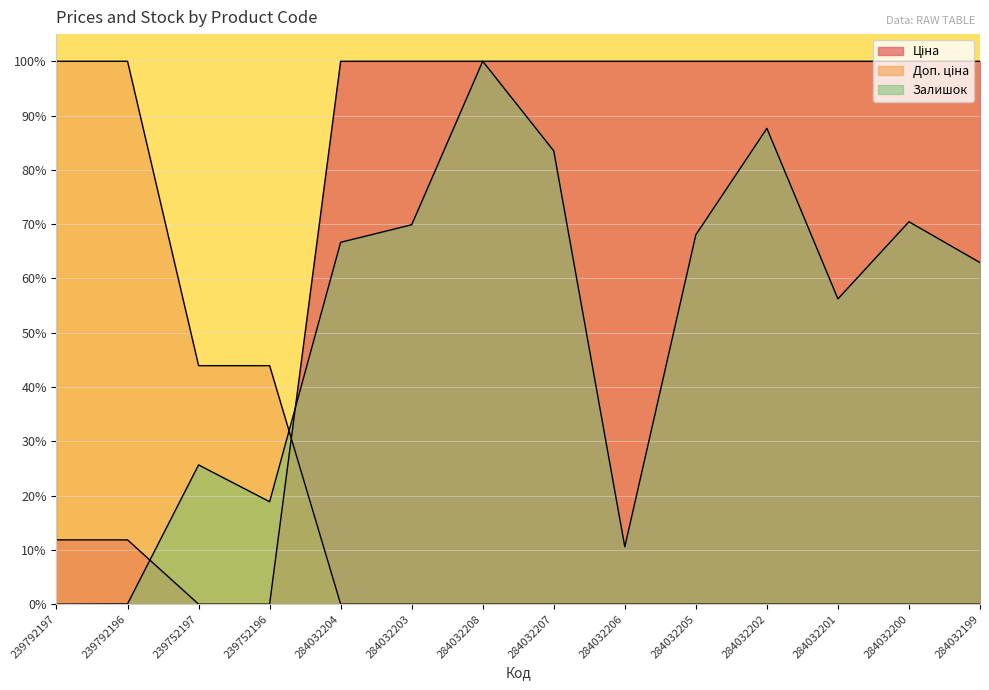

At which label does Залишок first exceed 66?

284032204